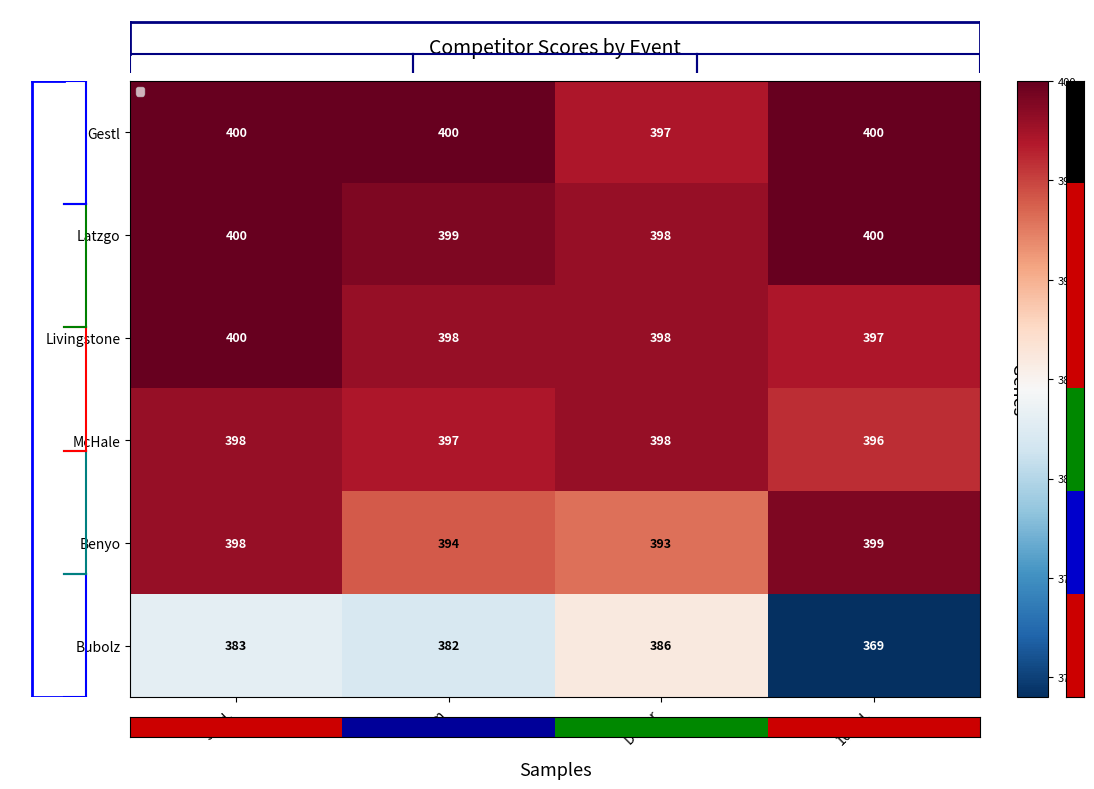

Reading left to right, what are all the values shown in this chart?

Gestl: 50yd.=400	50m=400	Dewer=397	100yd.=400
Latzgo: 50yd.=400	50m=399	Dewer=398	100yd.=400
Livingstone: 50yd.=400	50m=398	Dewer=398	100yd.=397
McHale: 50yd.=398	50m=397	Dewer=398	100yd.=396
Benyo: 50yd.=398	50m=394	Dewer=393	100yd.=399
Bubolz: 50yd.=383	50m=382	Dewer=386	100yd.=369